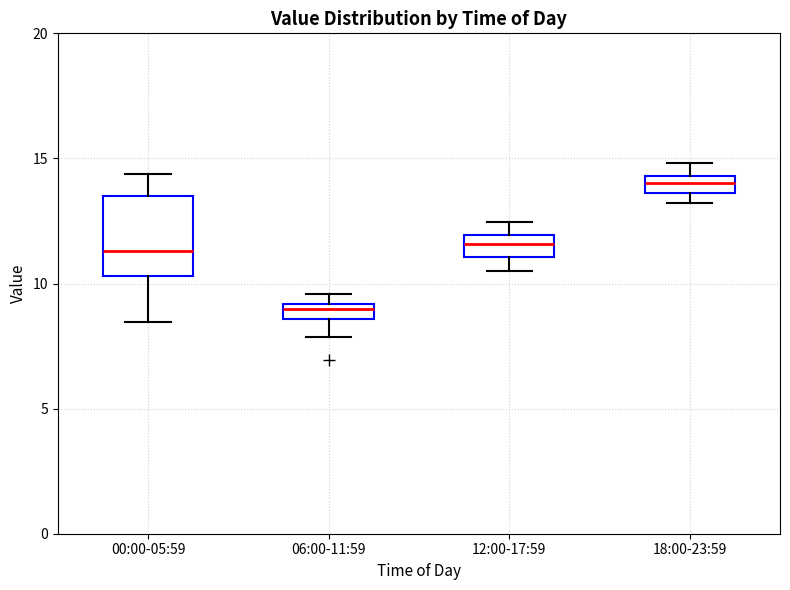

Where is the lower edge of the box for 06:00-11:59 on the y-axis? The values are not printed on the chart, so give them approximately, as read against the axis.

8.5